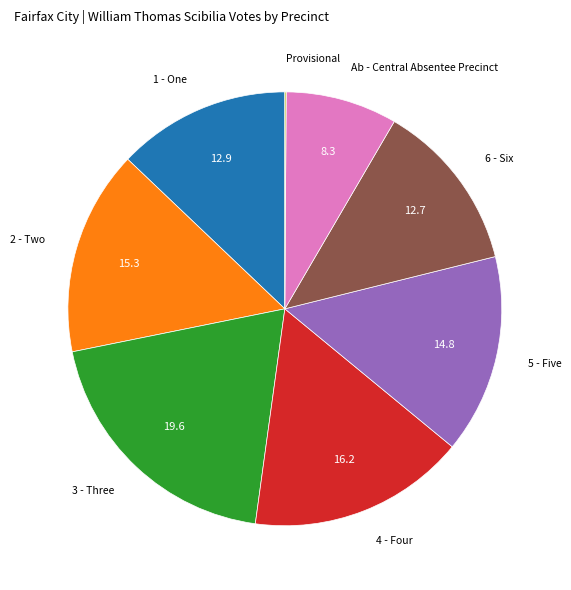

Does 4 - Four represent more than half of the total?

No